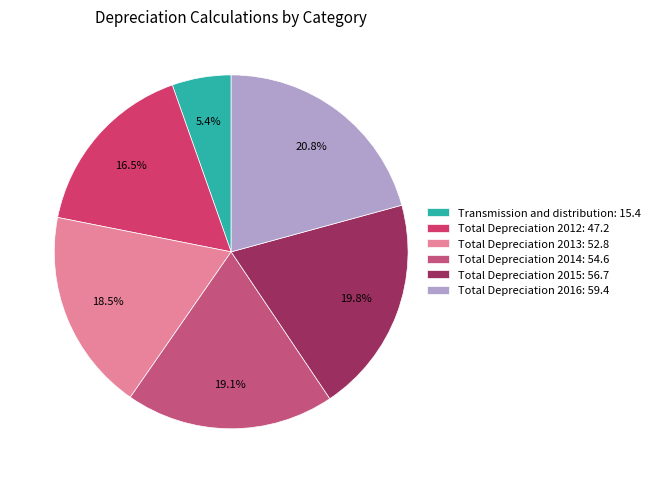

What is the ratio of the value at Total Depreciation 2014 to the value at Total Depreciation 2013?

1.0